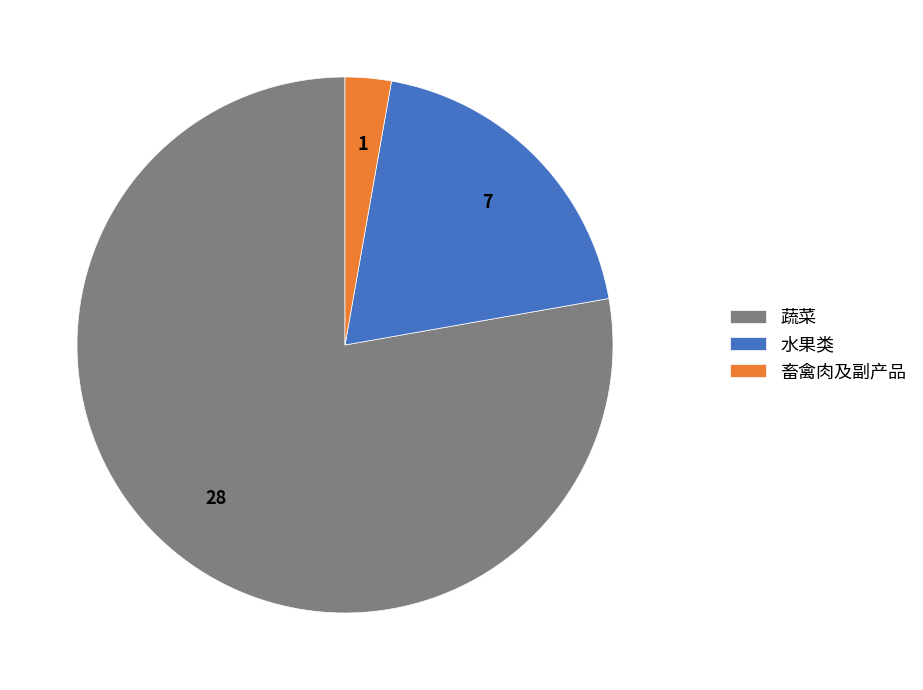

Approximately how many times larger is the value at 蔬菜 compared to 畜禽肉及副产品?

28.0